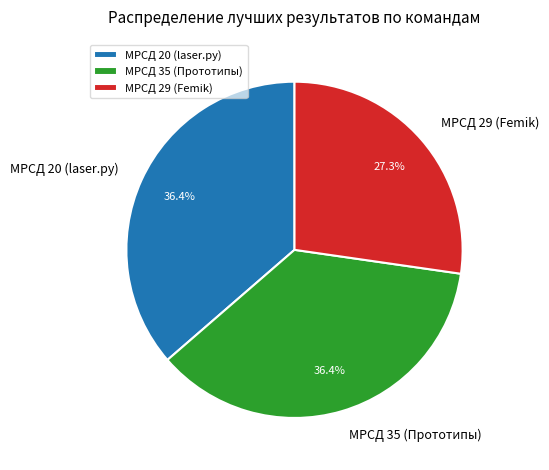

To the nearest percent, what is the difference between the largest and smallest slice percentages?

9%